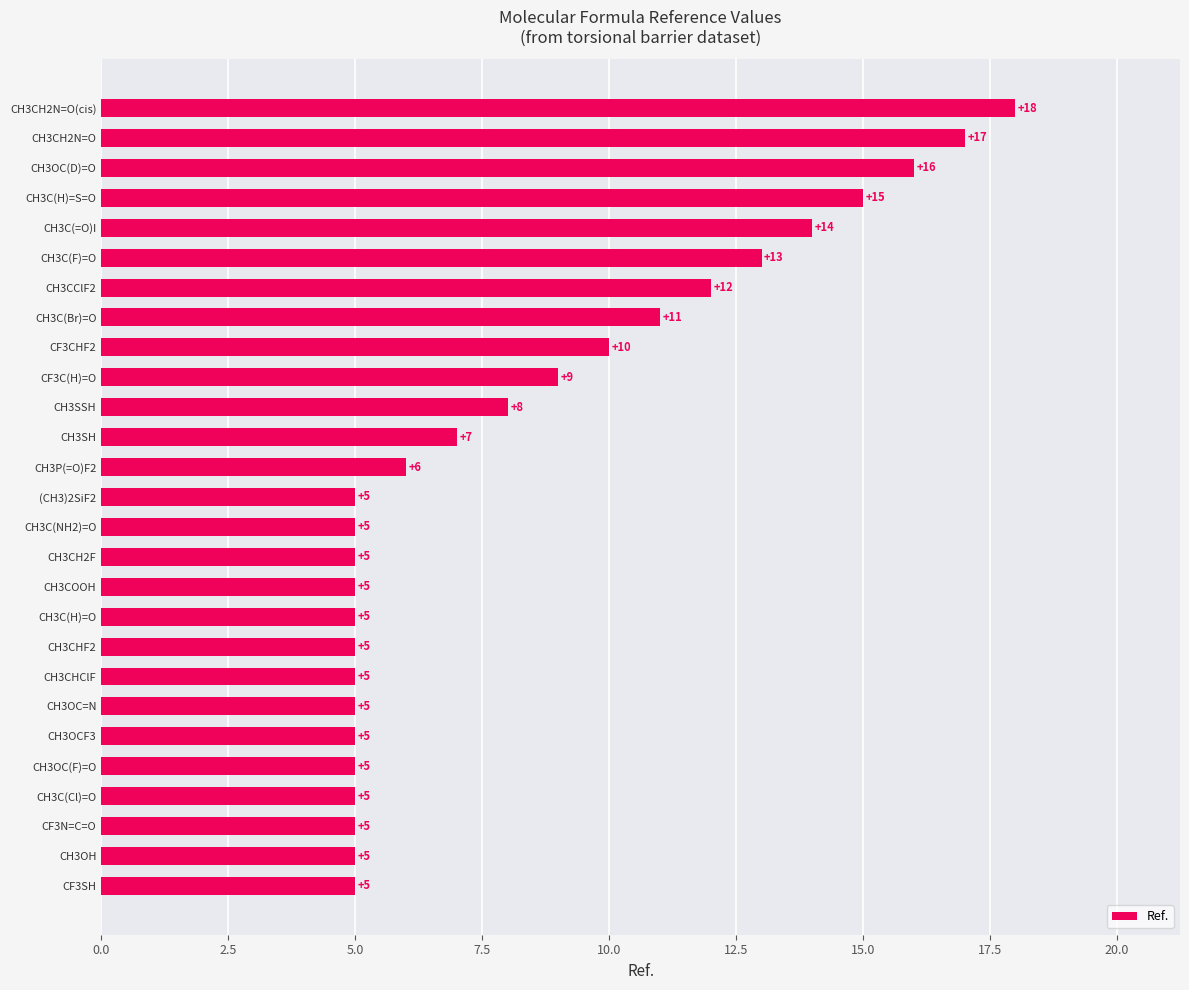

What is the greatest value displayed?

18